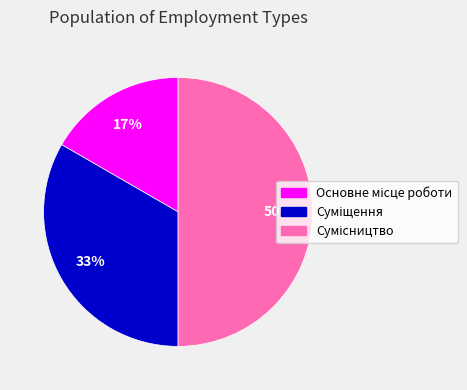

Count the number of slices in the pie.

3